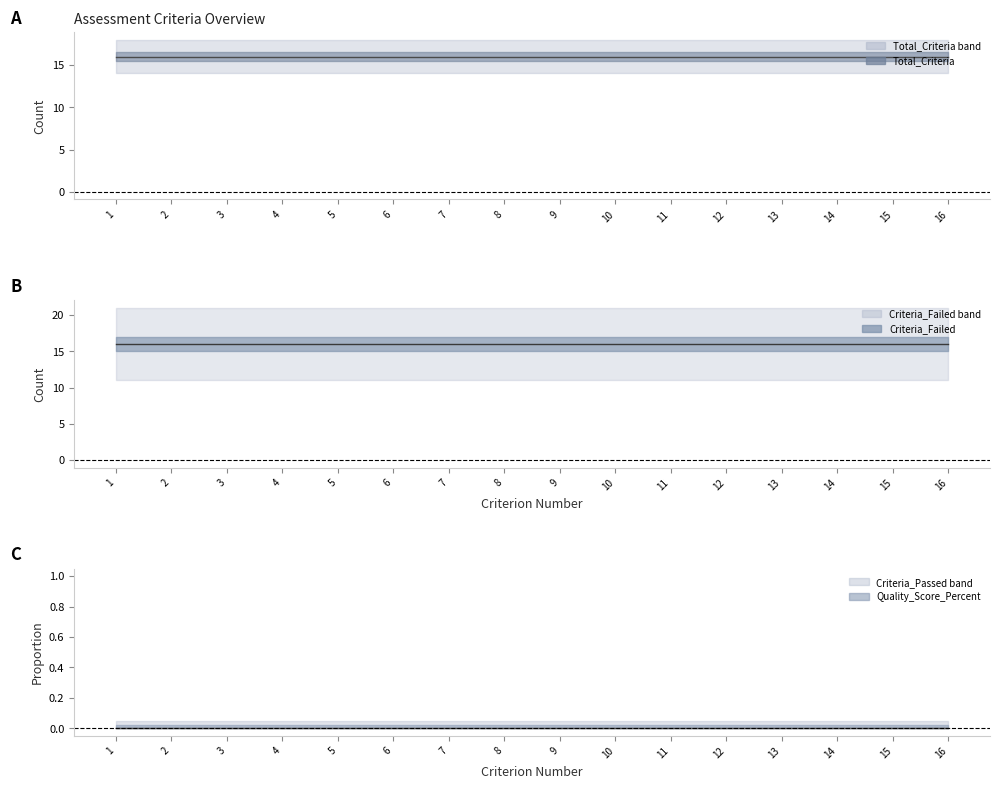

The Total_Criteria line series shows 10 at 1. True or false?

False